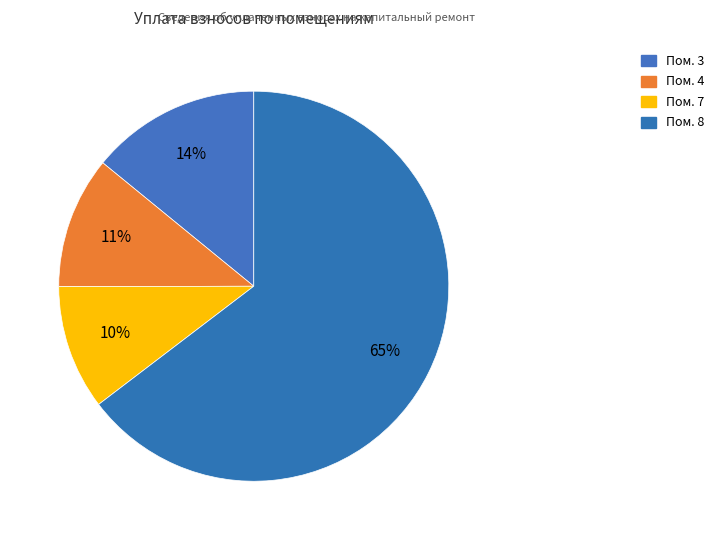

How many segments does this pie chart have?

4